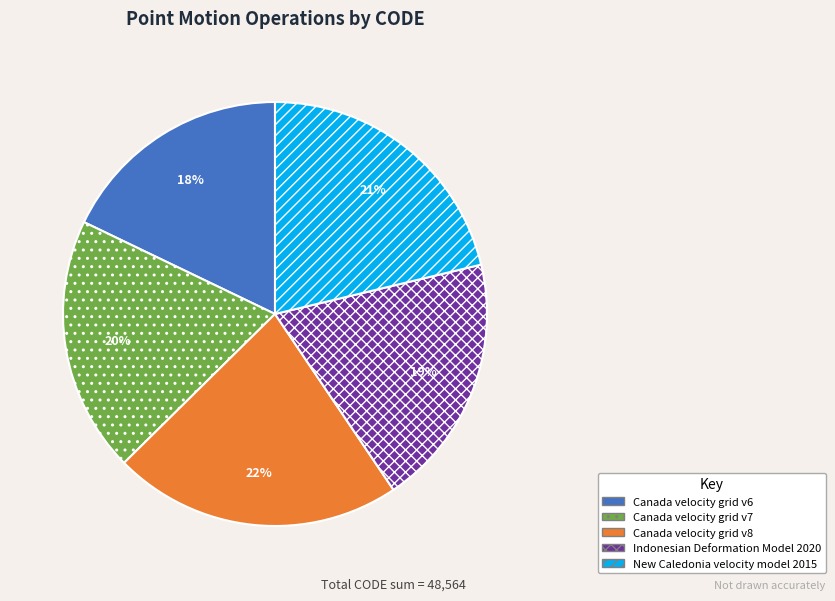

To the nearest percent, what percentage of the pie is Canada velocity grid v8?

22%